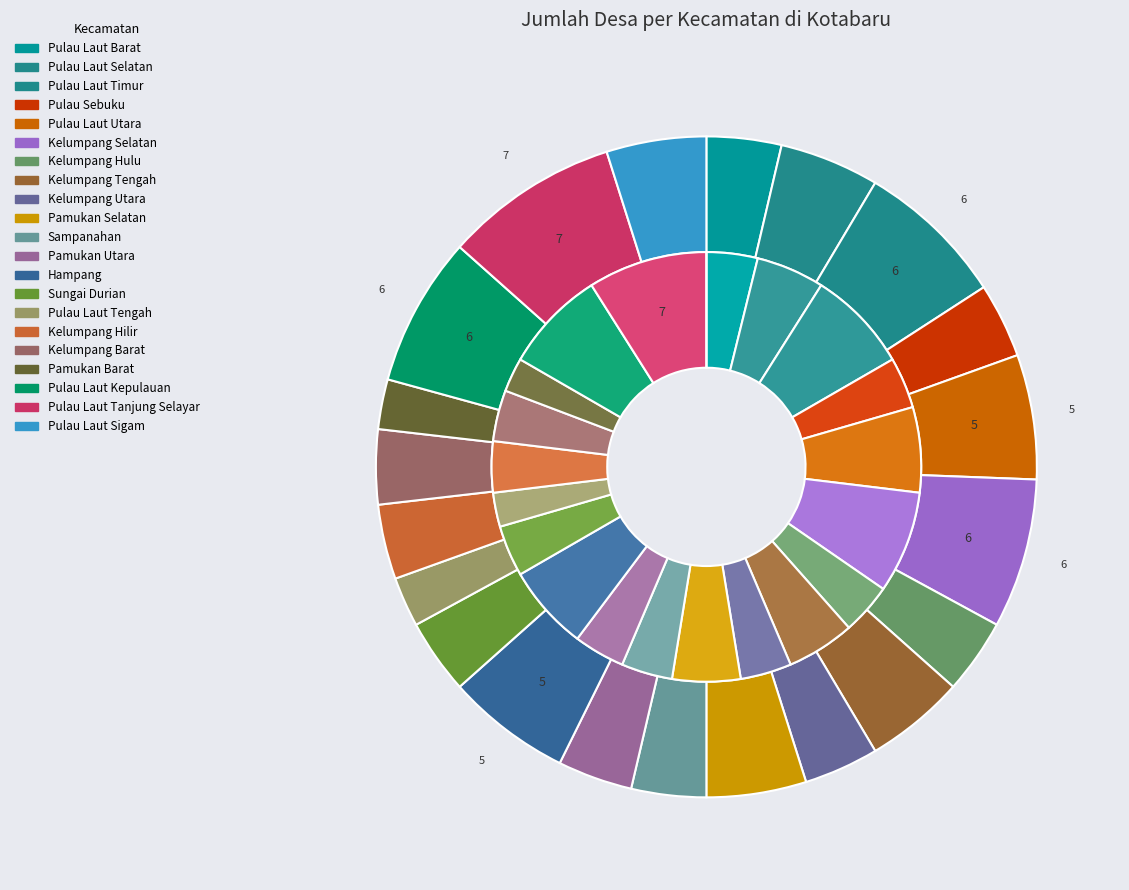

To the nearest percent, what is the difference between the 18 and 9 slice percentages?

3%